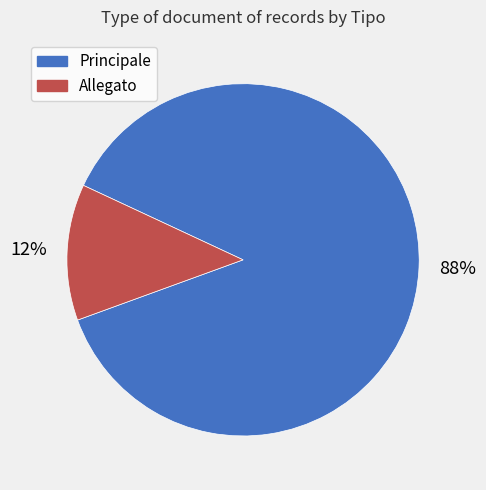

To the nearest percent, what is the combined percentage of Allegato and Principale?

100%